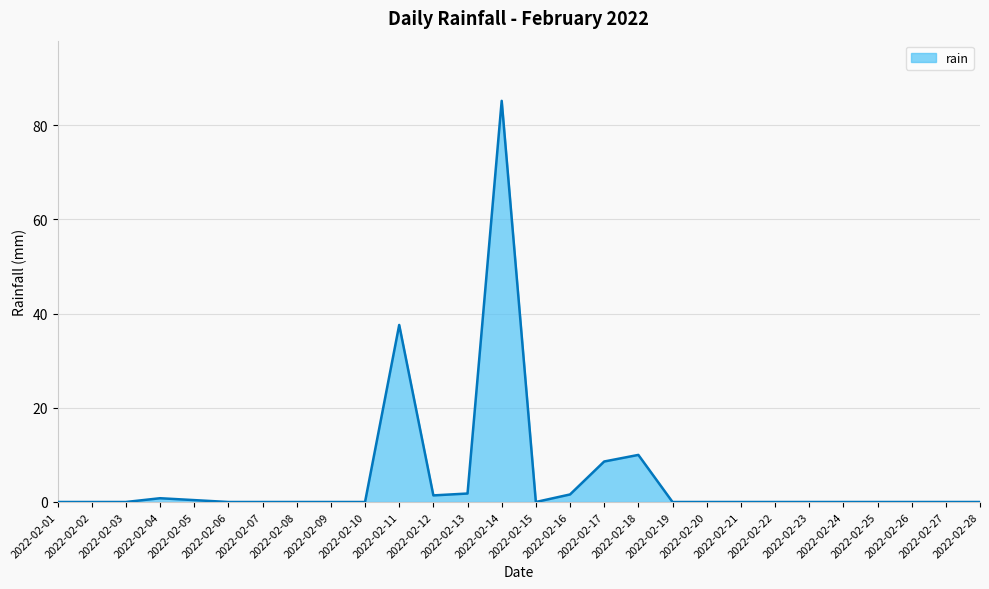

How many distinct data groups are displayed?

1